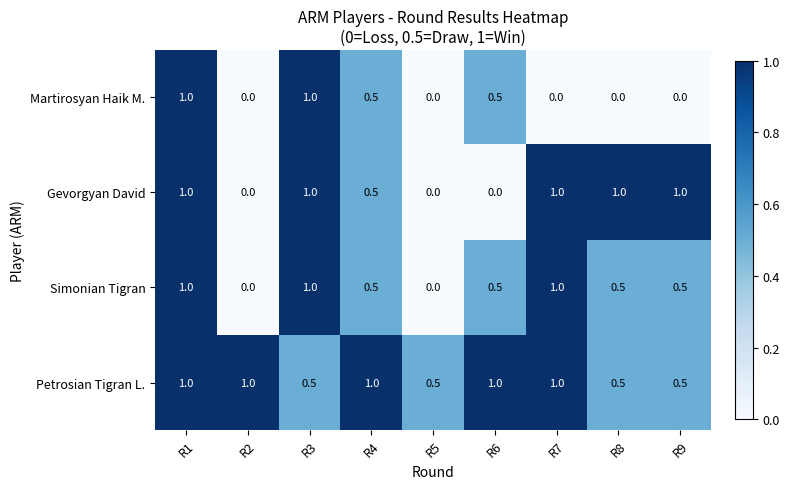

What is the total value across all series at R2?

1.0